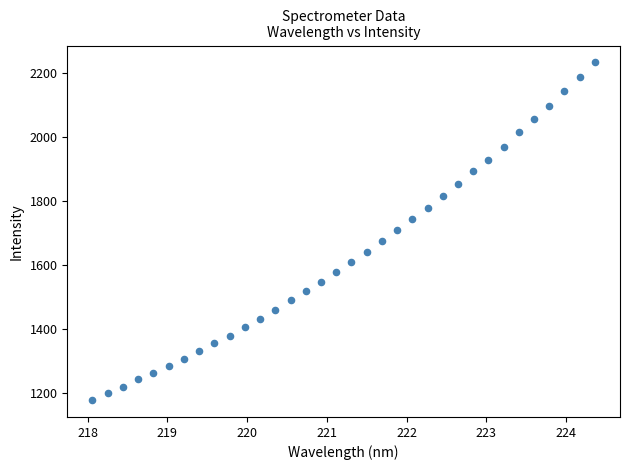

What is the range of X values (max minus min)?

6.3